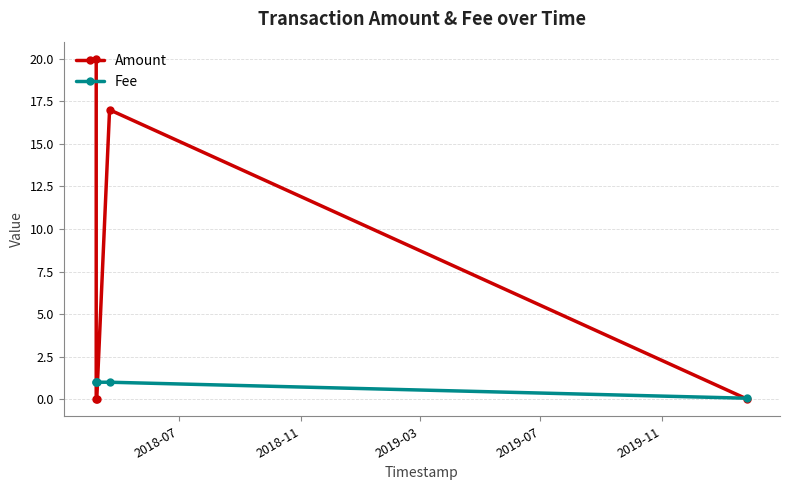

How many interior local peaks does the Amount series have?

1